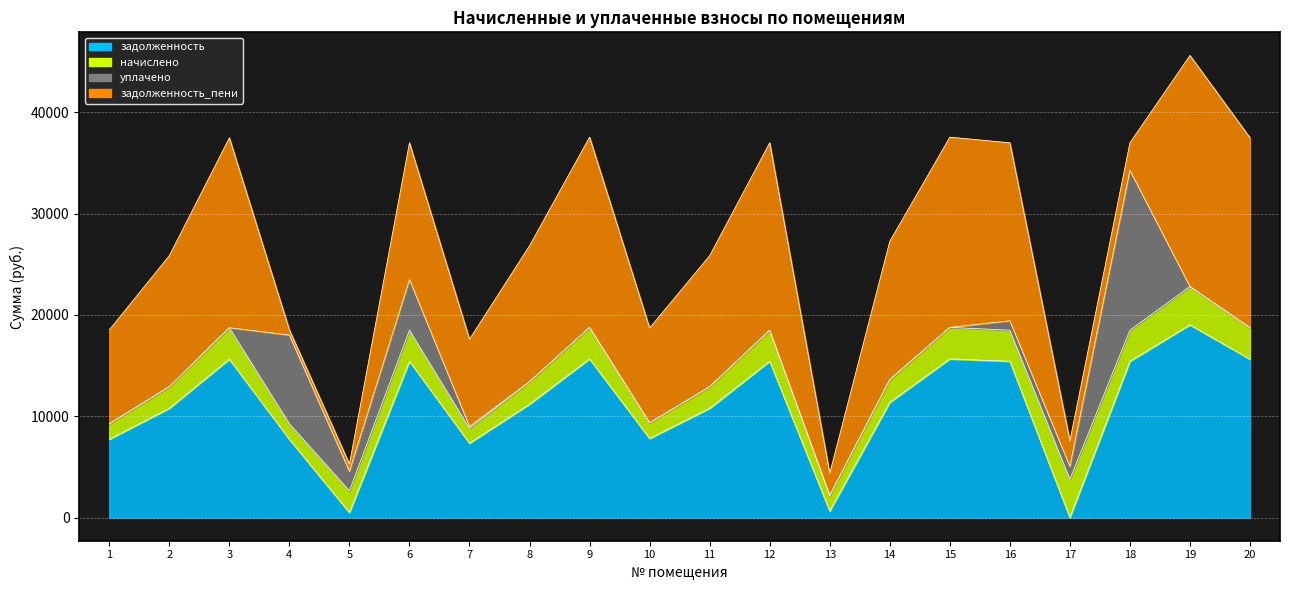

Between 14 and 16, which is larger?

16